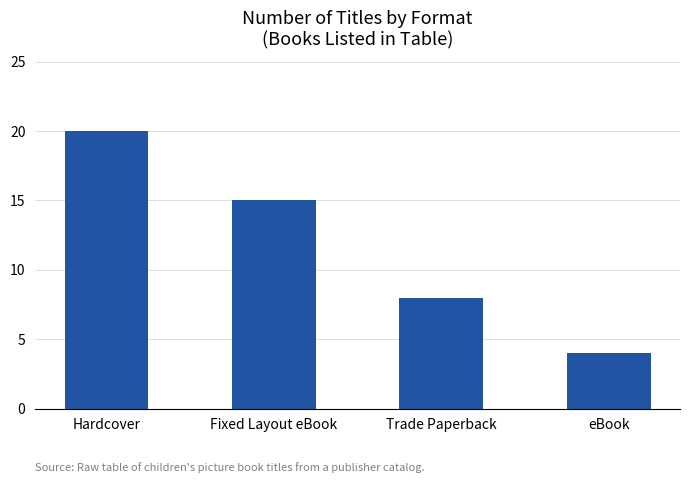

What is the value of the 3rd bar from the left?

8